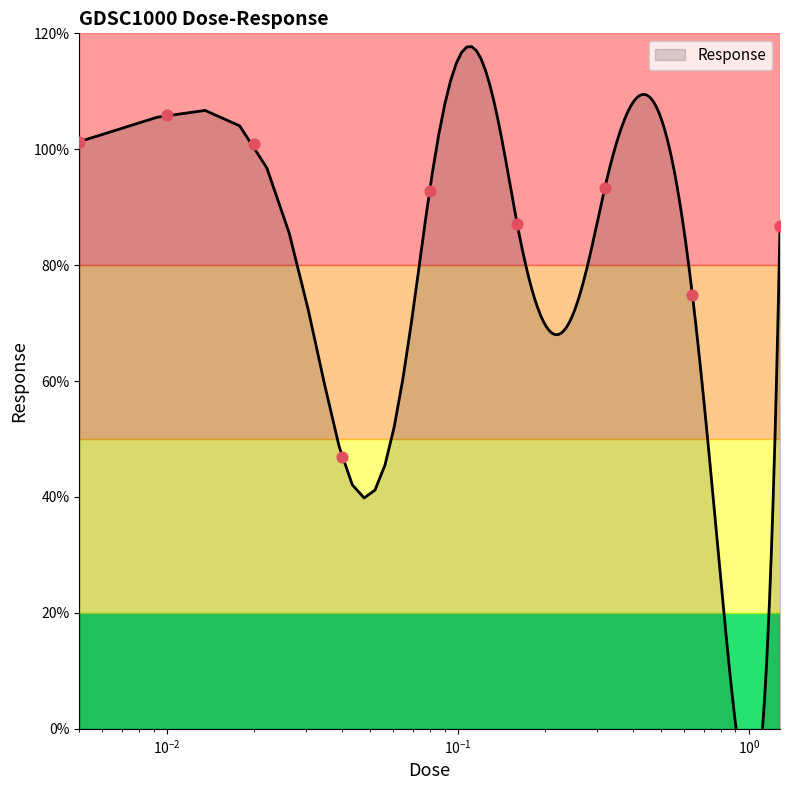

Between 1.28 and 0.01, which is larger?

0.01